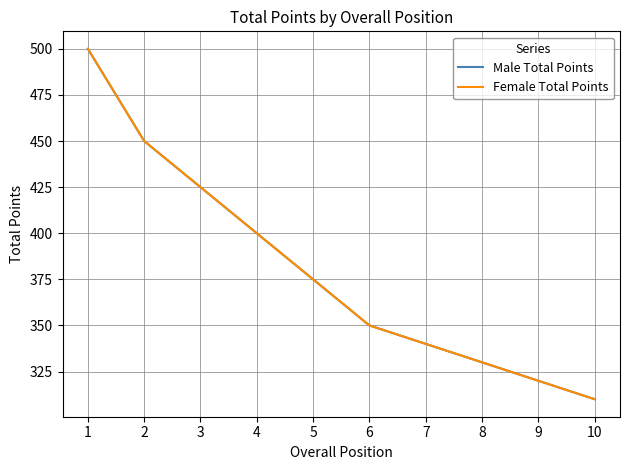

What is the difference between the maximum and minimum values in the Male Total Points series?

190